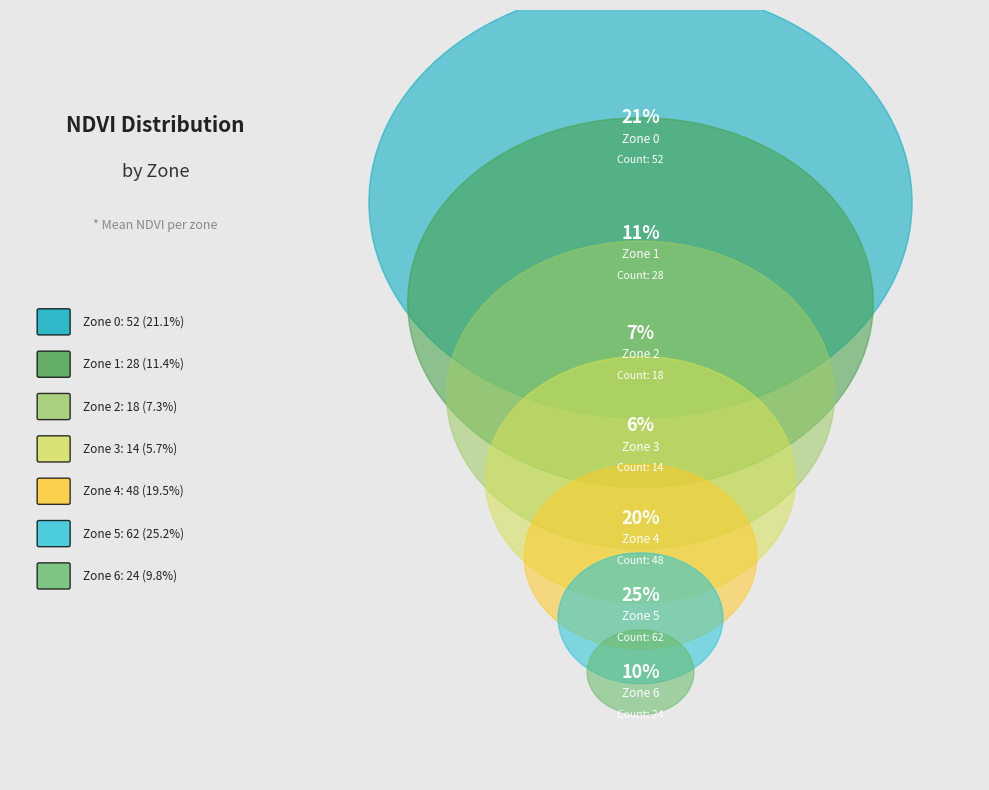

What is the smallest slice in the pie chart?

Zone 3